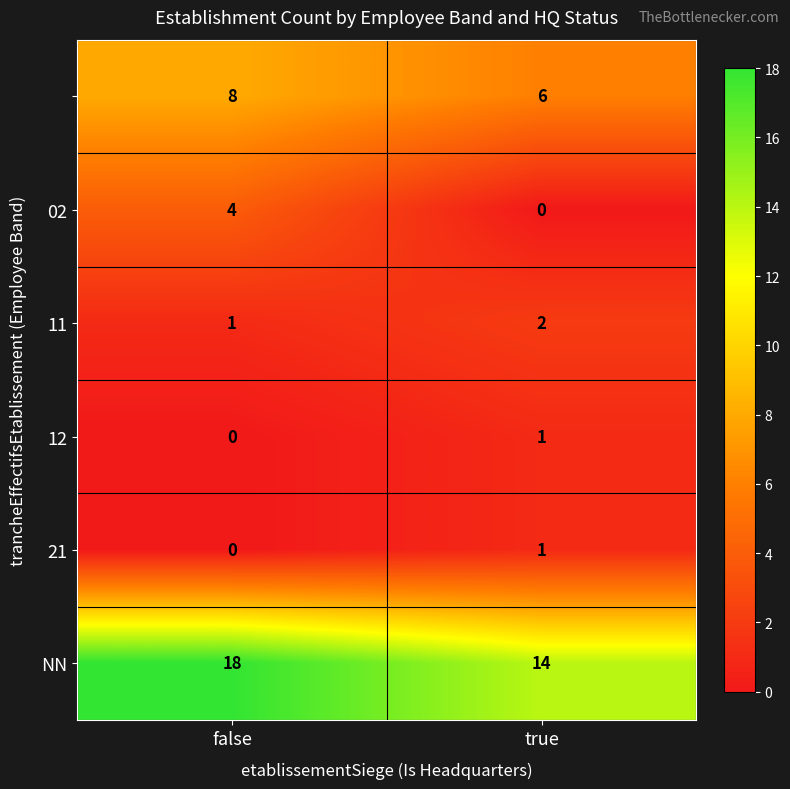

What is the total value across all series at true?

24